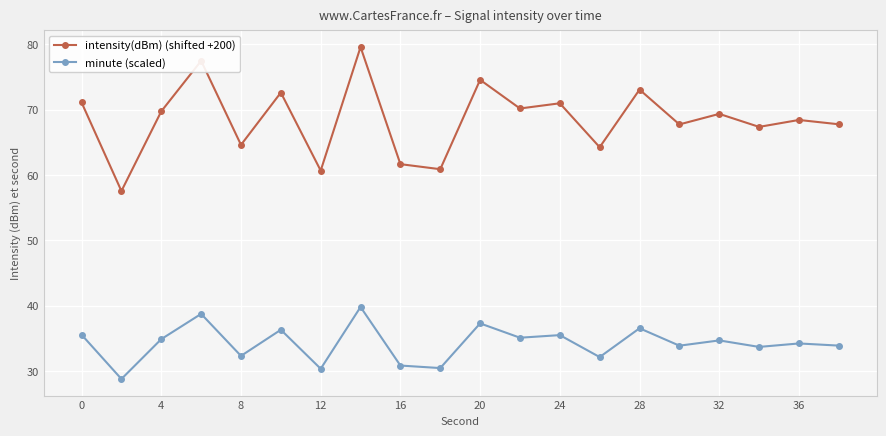

What is the maximum value for intensity(dBm) (shifted +200)?

79.6